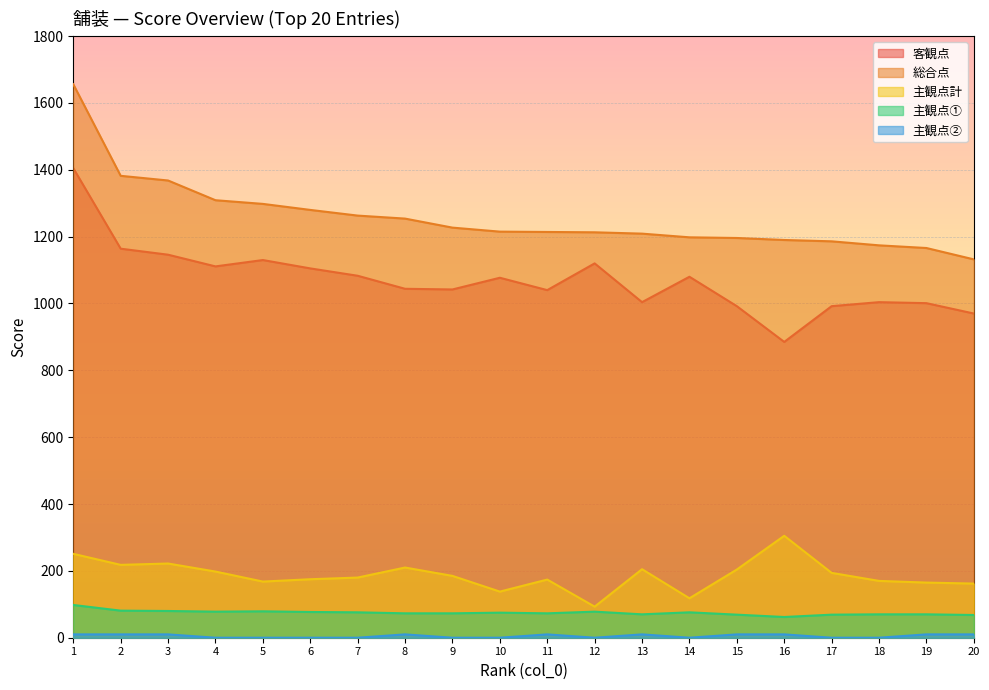

True or false: 客観点 has more than 2 interior local peaks.

True